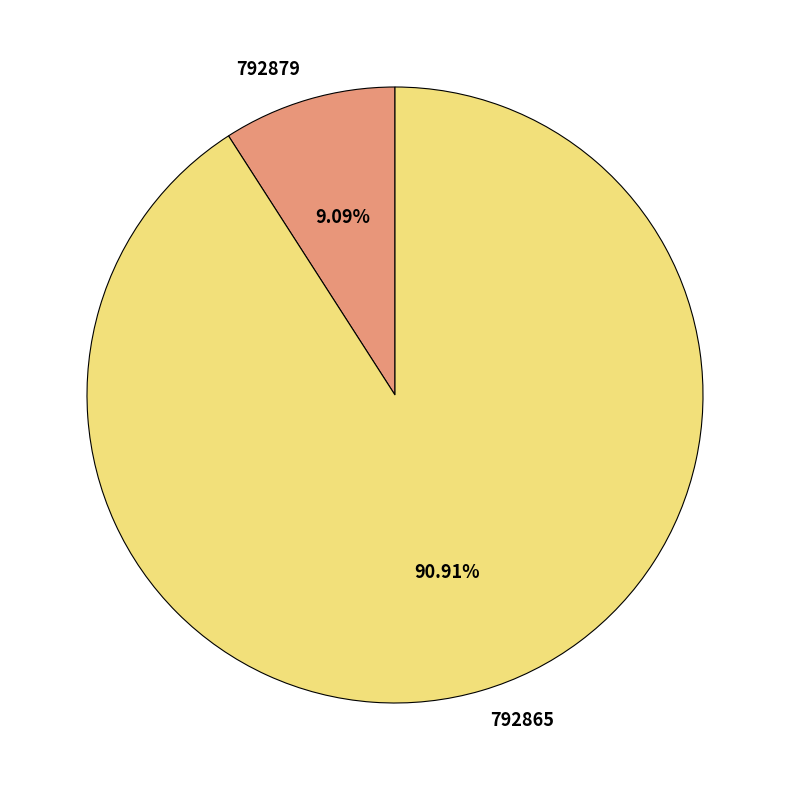

Which category has the smallest portion of the pie?

792879